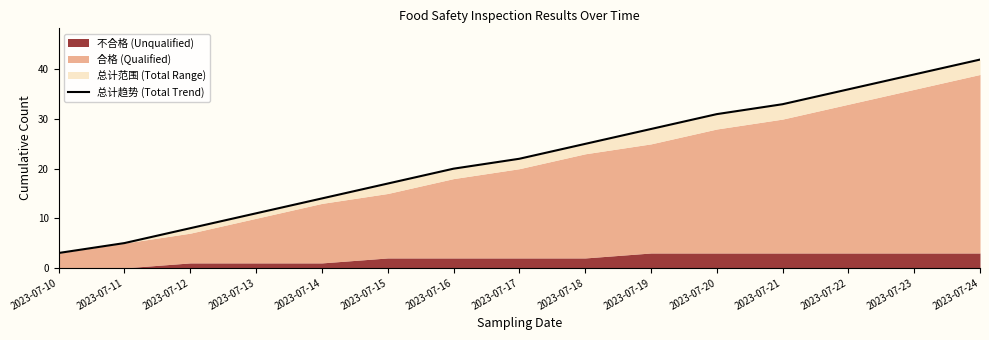

Rank the categories by value from highest to lowest.

2023-07-24, 2023-07-23, 2023-07-22, 2023-07-21, 2023-07-20, 2023-07-19, 2023-07-18, 2023-07-17, 2023-07-16, 2023-07-15, 2023-07-14, 2023-07-13, 2023-07-12, 2023-07-11, 2023-07-10